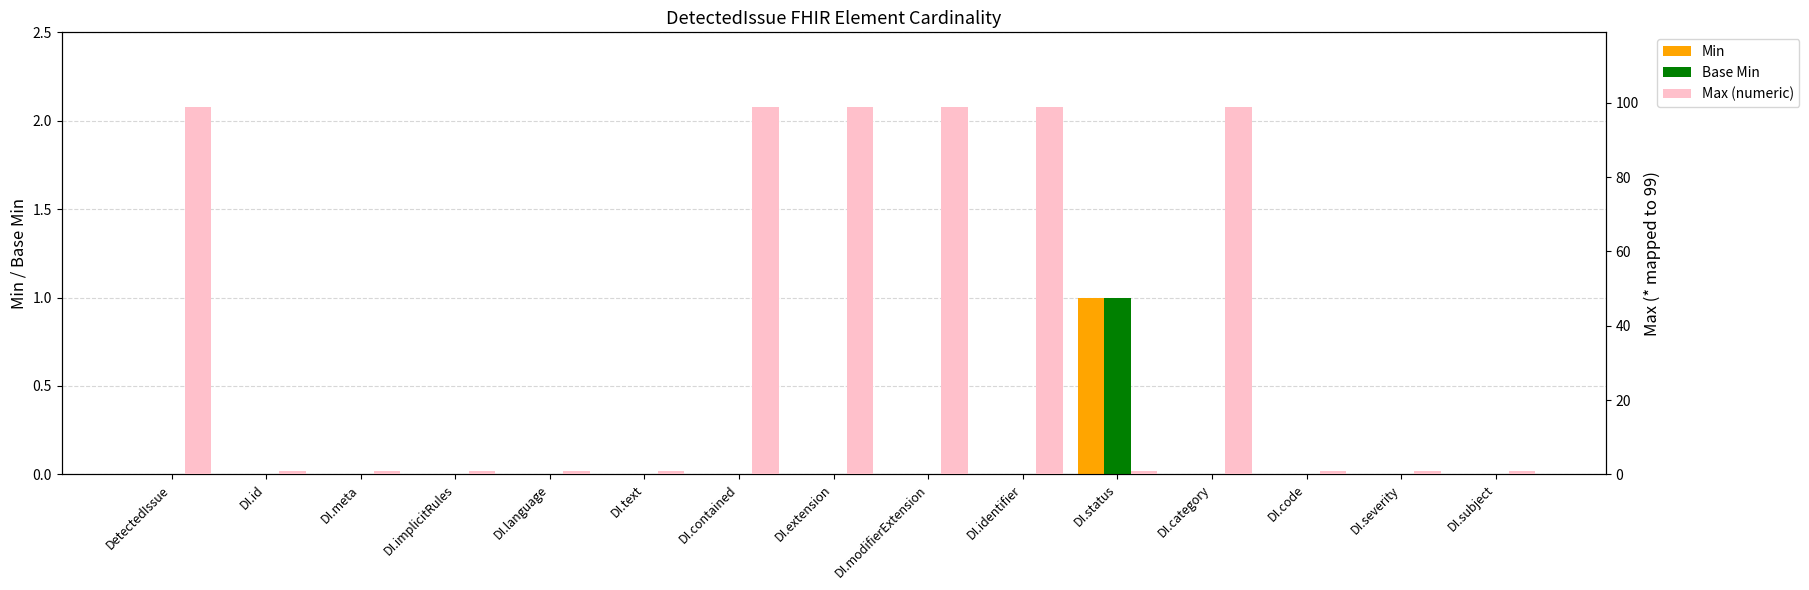

What is the label of the 7th bar from the right?

DI.modifierExtension